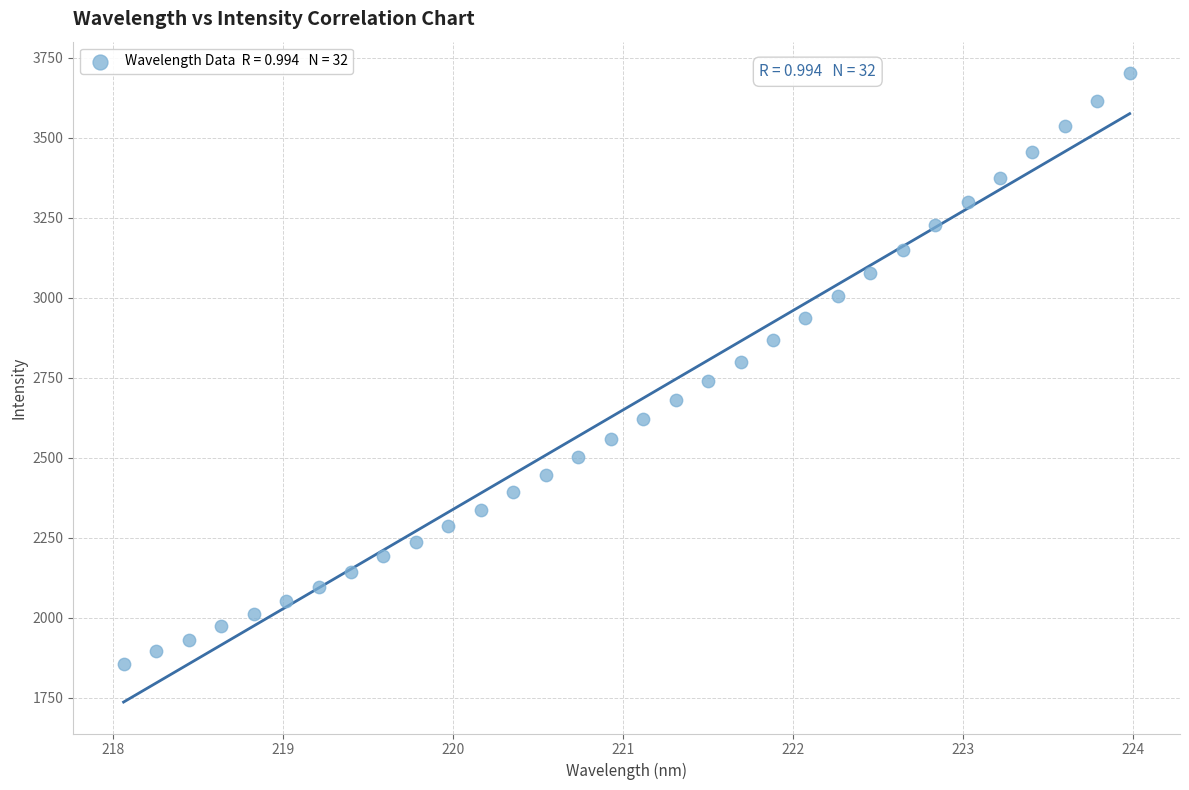

What is the range of X values (max minus min)?

5.9